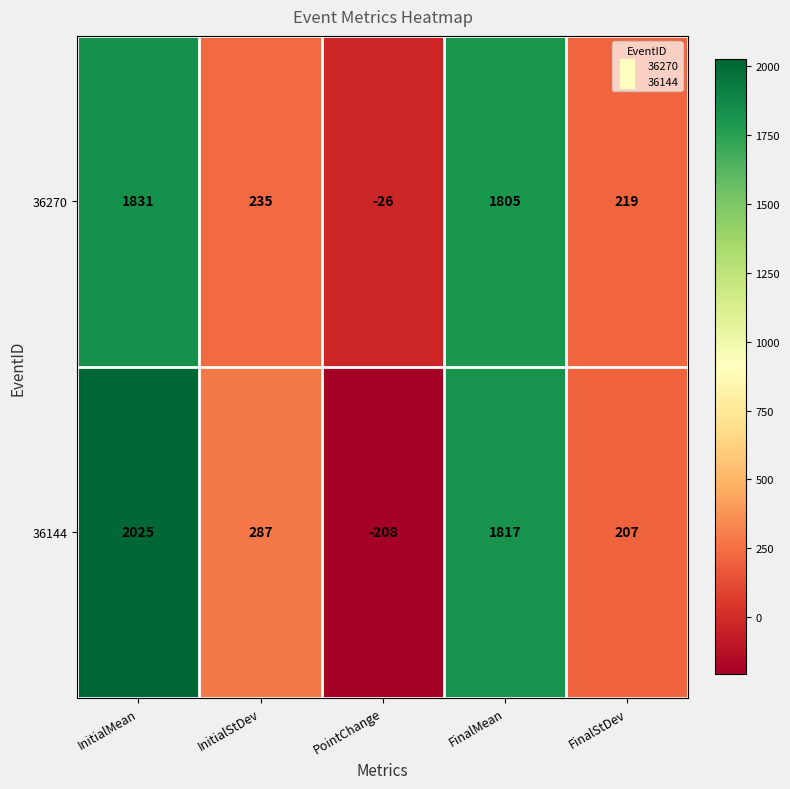

Reading left to right, transcribe all the data shown in this chart.

36270: 1831	235	-26	1805	219
36144: 2025	287	-208	1817	207